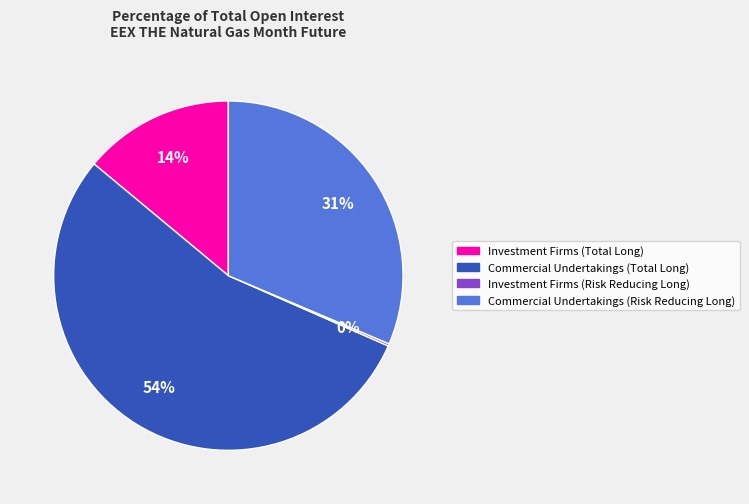

Is there a majority slice in this chart?

Yes